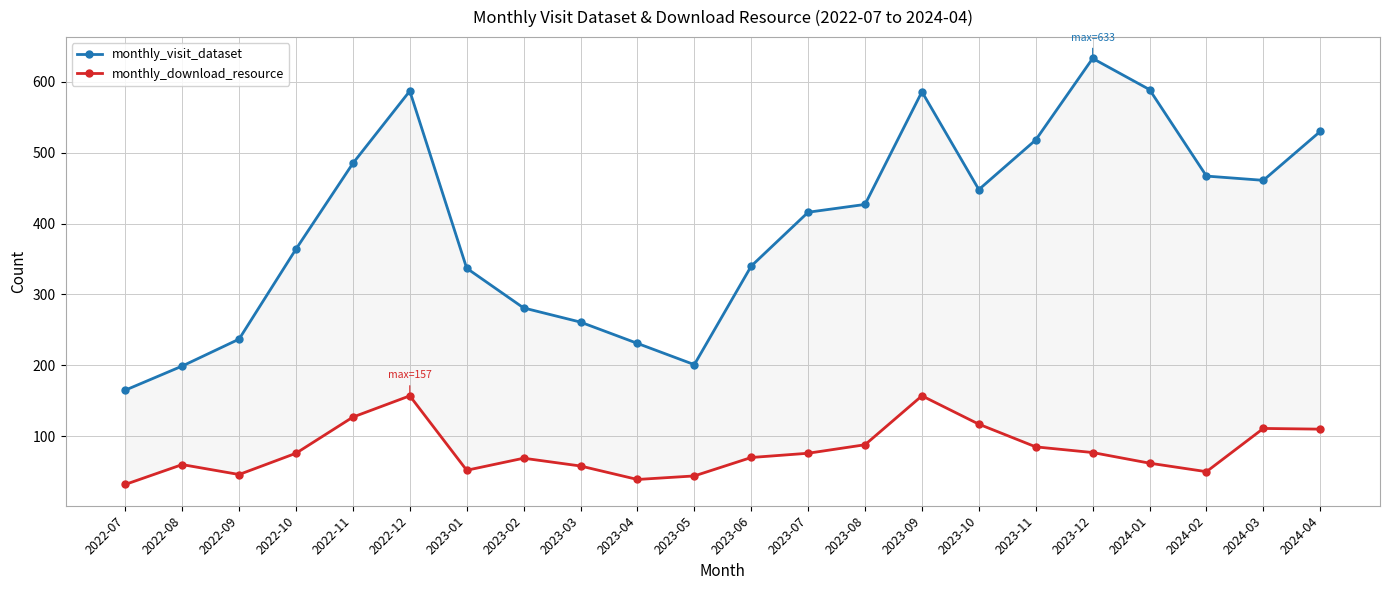

Reading left to right, list all the values displayed in this chart.

monthly_visit_dataset: 165	199	237	364	485	587	337	281	261	231	201	340	416	427	586	448	518	633	589	467	461	530
monthly_download_resource: 32	60	46	76	127	157	52	69	58	39	44	70	76	88	157	117	85	77	62	50	111	110